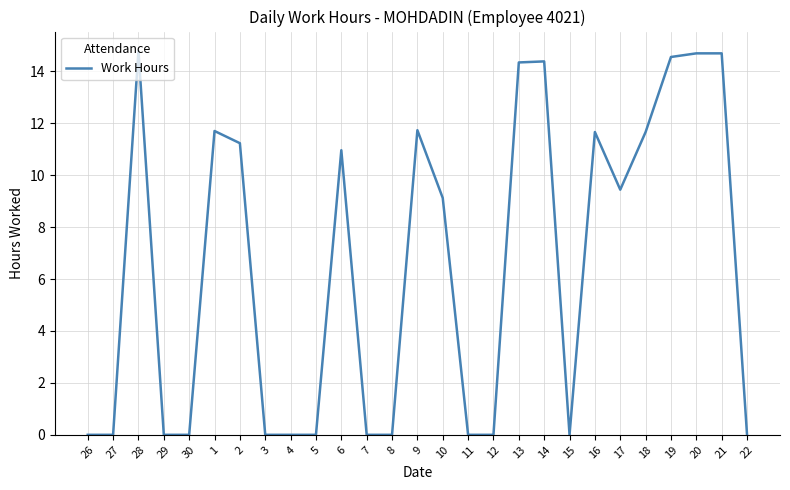

What is the ratio of the value at 20 to the value at 10?

1.6